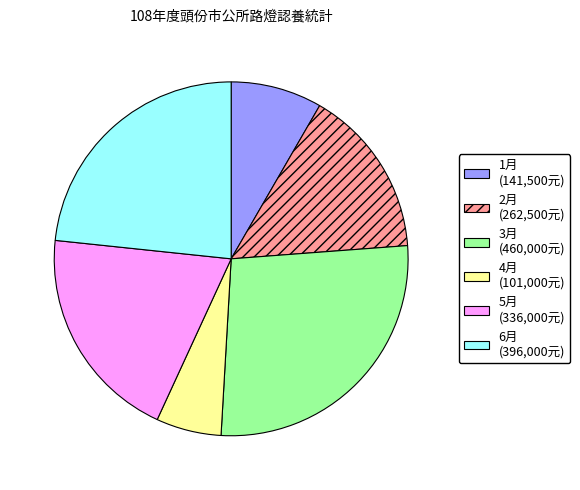

How many slices are in this pie chart?

6